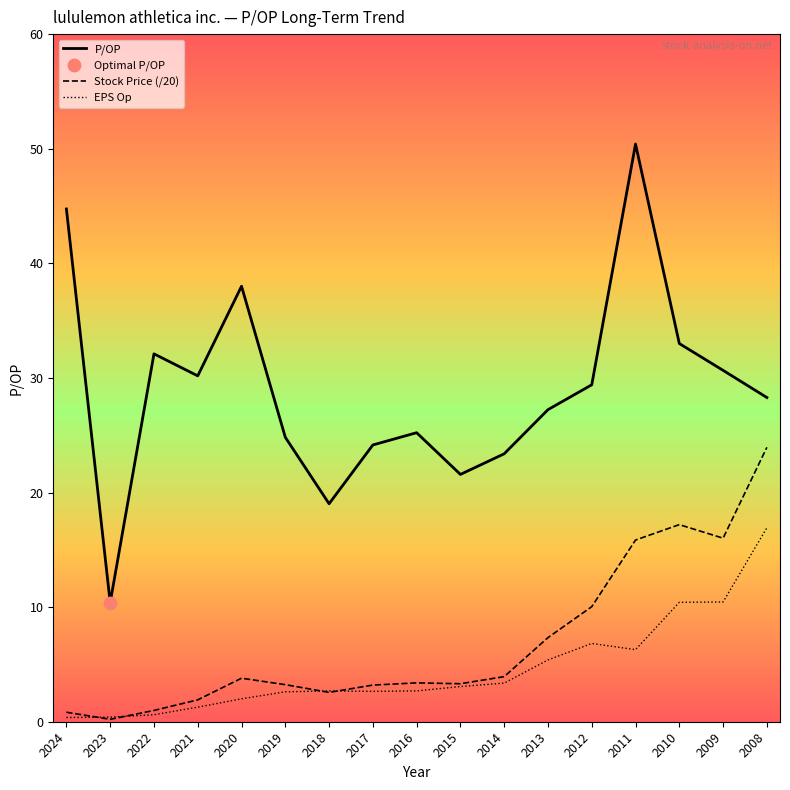

Which series has the largest total across all categories?

P/OP